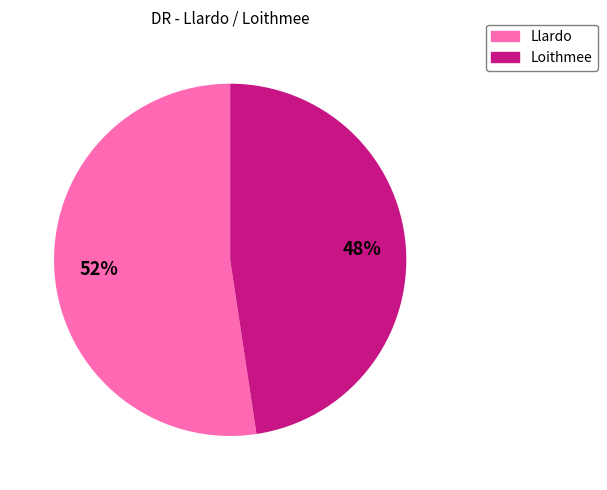

How many slices are in this pie chart?

2